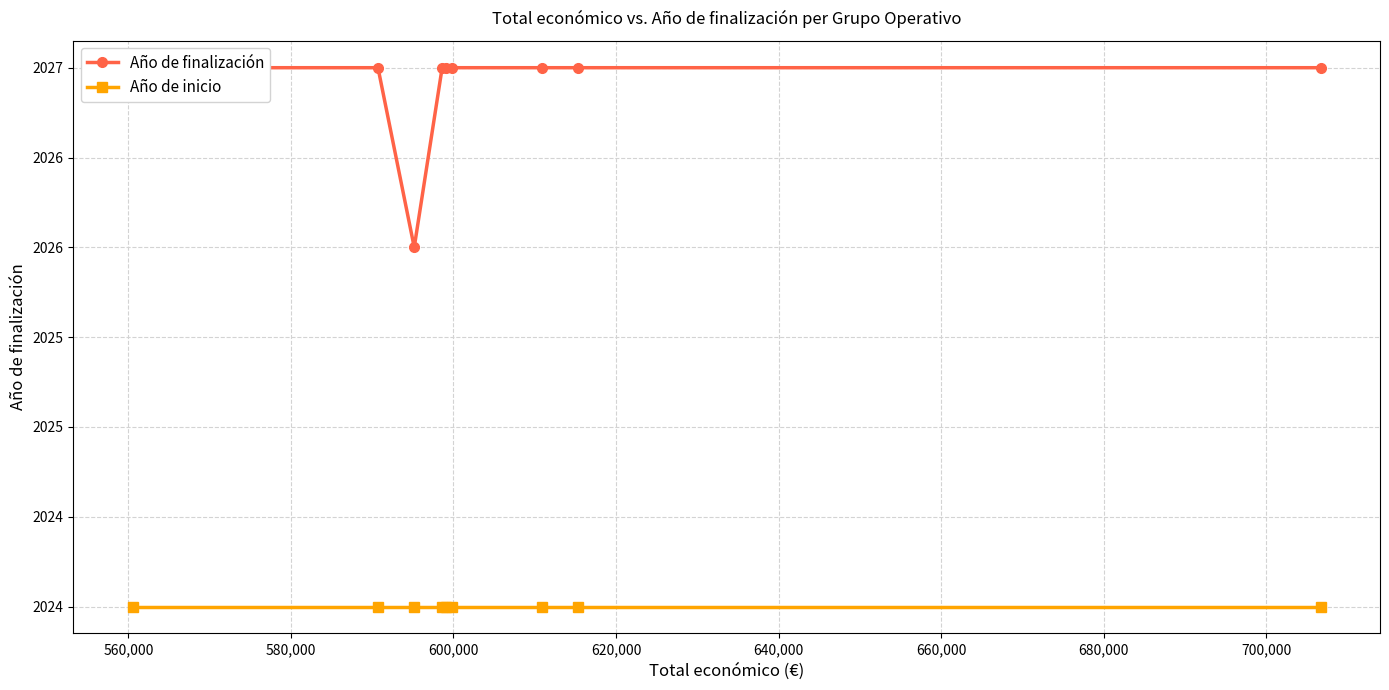

Reading left to right, extract all data points from this chart.

Año de finalización: 2027	2027	2026	2027	2027	2027	2027	2027	2027
Año de inicio: 2024	2024	2024	2024	2024	2024	2024	2024	2024